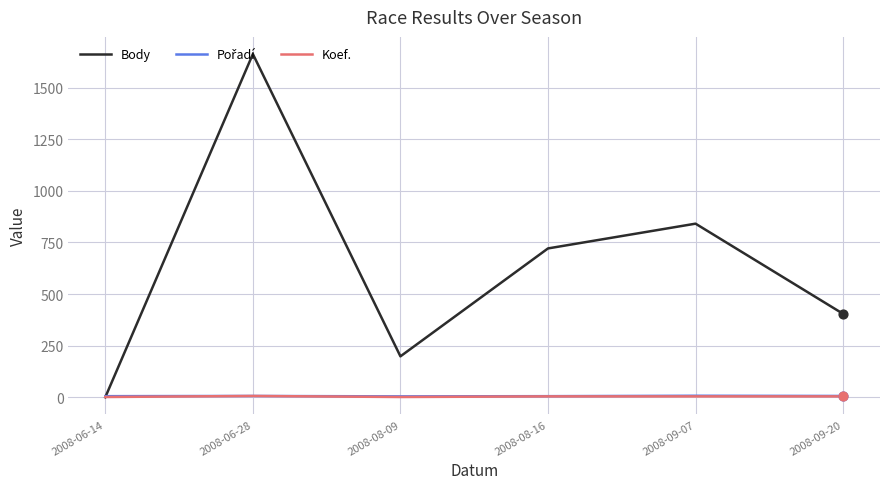

Which series has the largest range (max minus min)?

Body